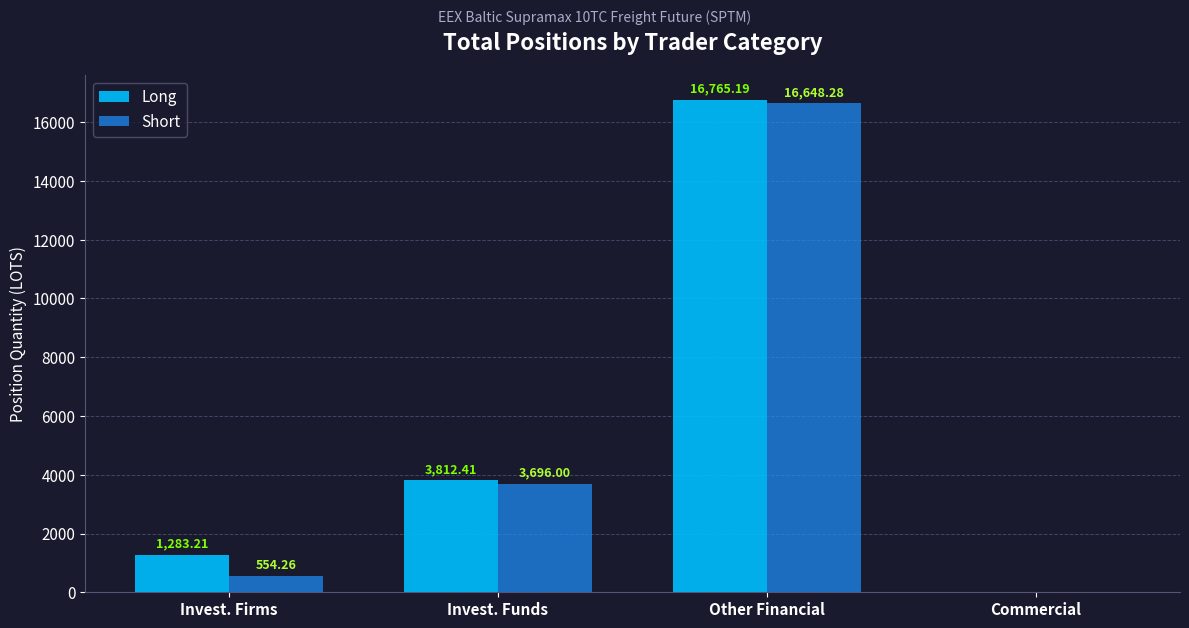

Reading left to right, what are all the values shown in this chart?

Long: 1283.2	3812.4	16765.2	0.0
Short: 554.3	3696.0	16648.3	0.0